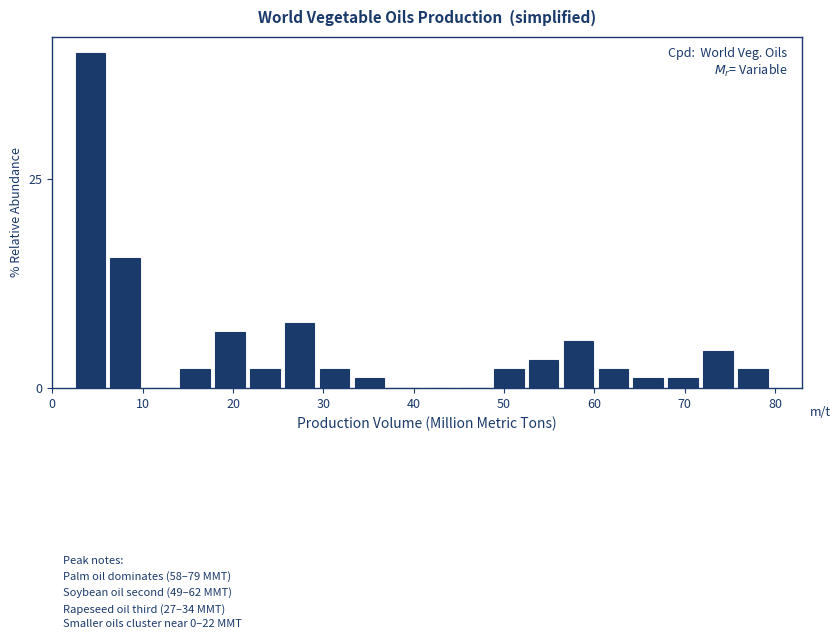

Around what value on the x-axis is the tallest bar? Give the approximate position of its centre, as read against the axis.

4